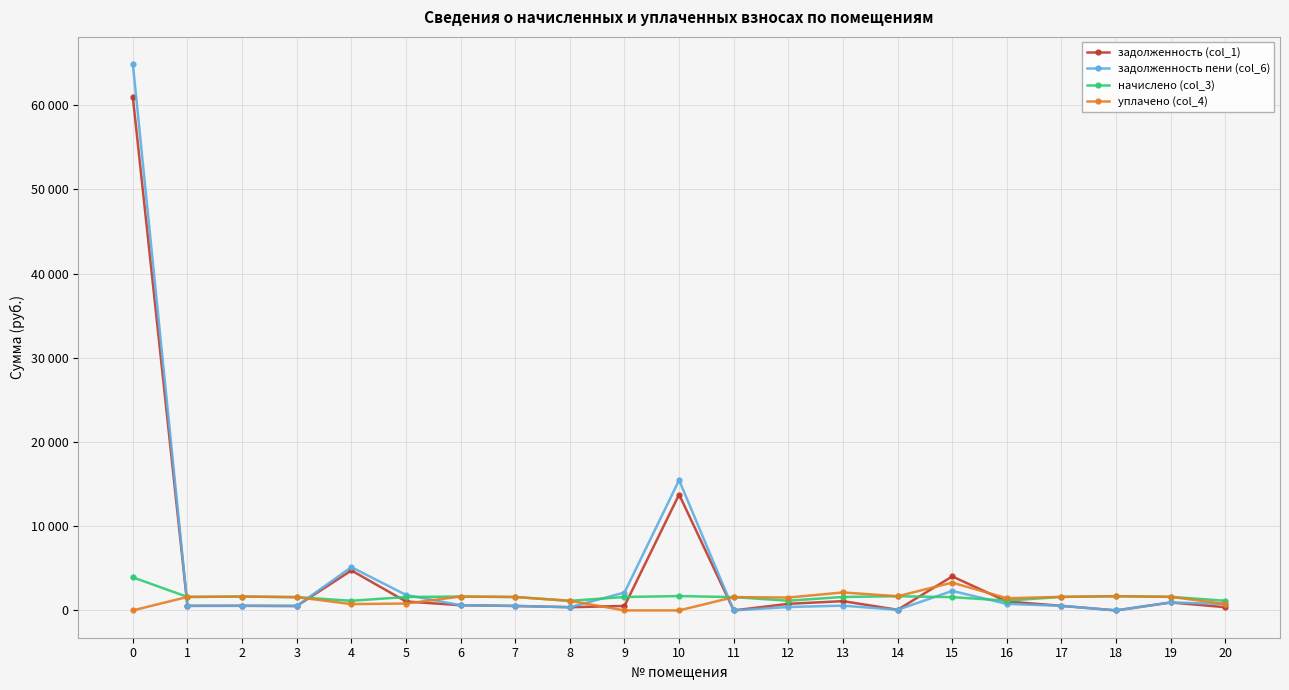

Rank the series by their maximum value, from highest to lowest.

задолженность пени (col_6), задолженность (col_1), начислено (col_3), уплачено (col_4)